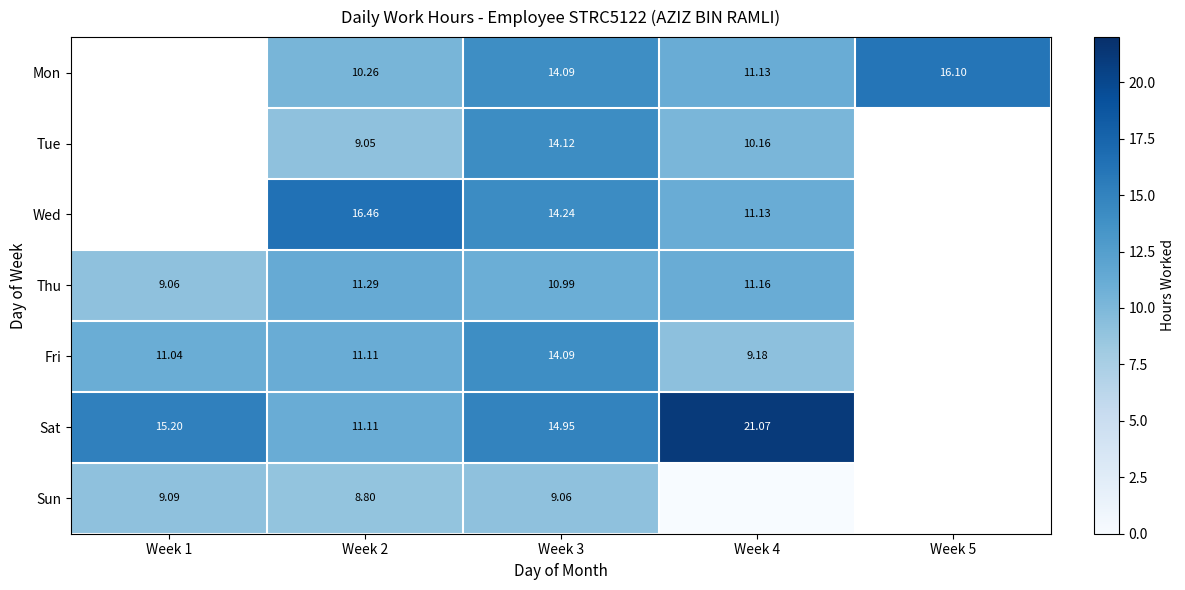

Which series has the widest spread of values?

Sat